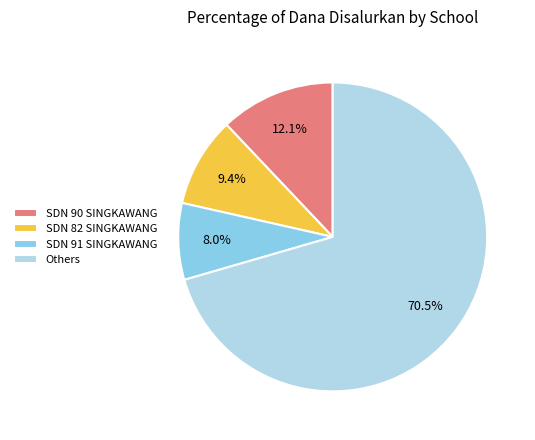

True or false: SDN 91 SINGKAWANG accounts for 8% of the total.

True